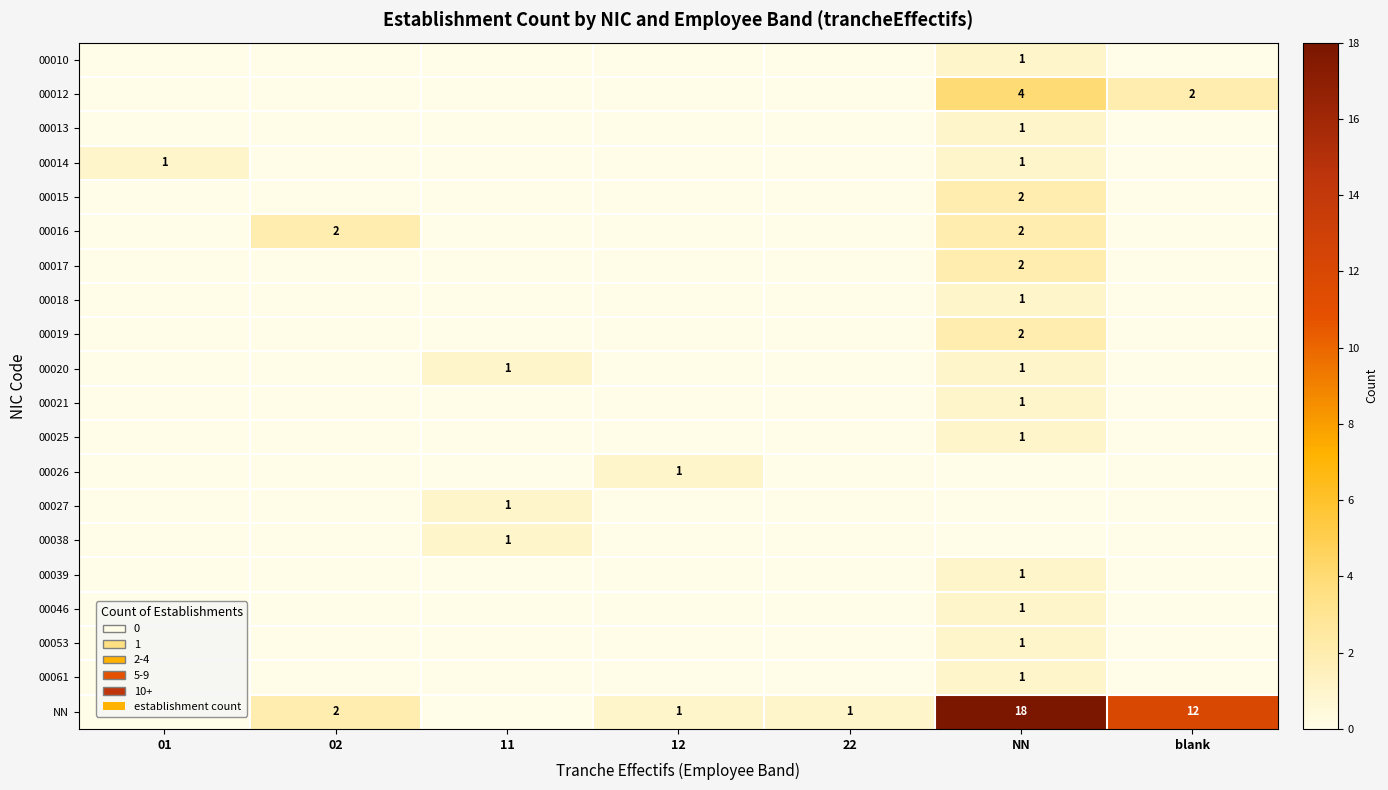

True or false: 00019 has a value of 3 at NN.

False